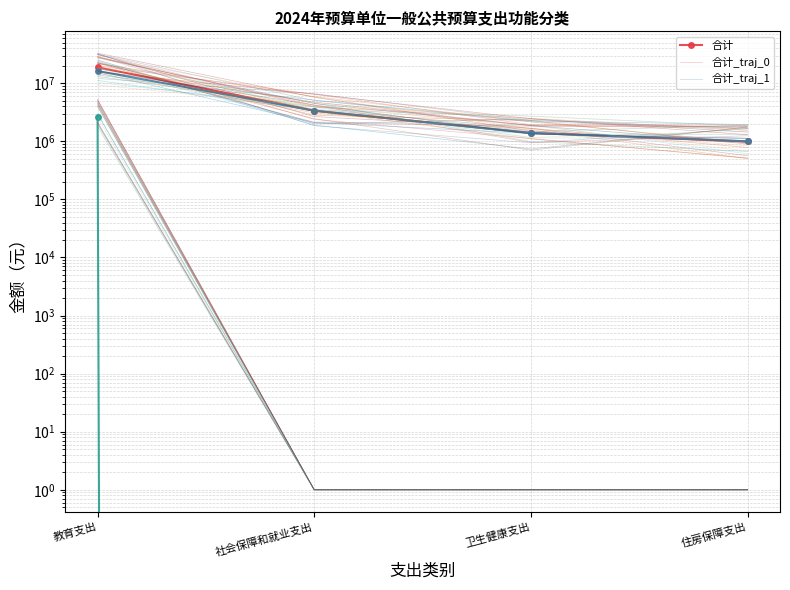

True or false: 合计 has a value of 25899272.2 at 教育支出.

False